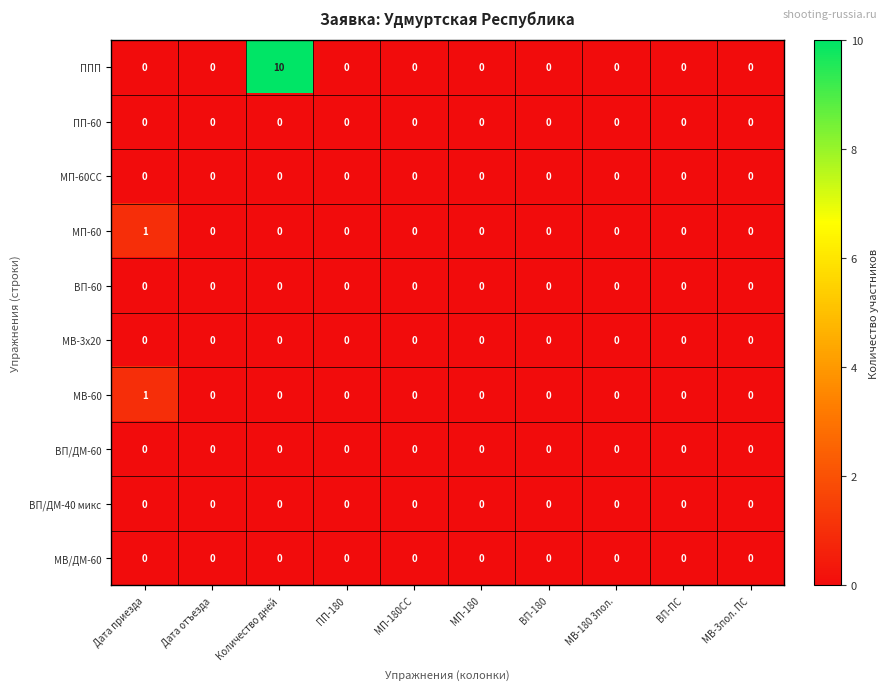

Which series has the widest spread of values?

ППП